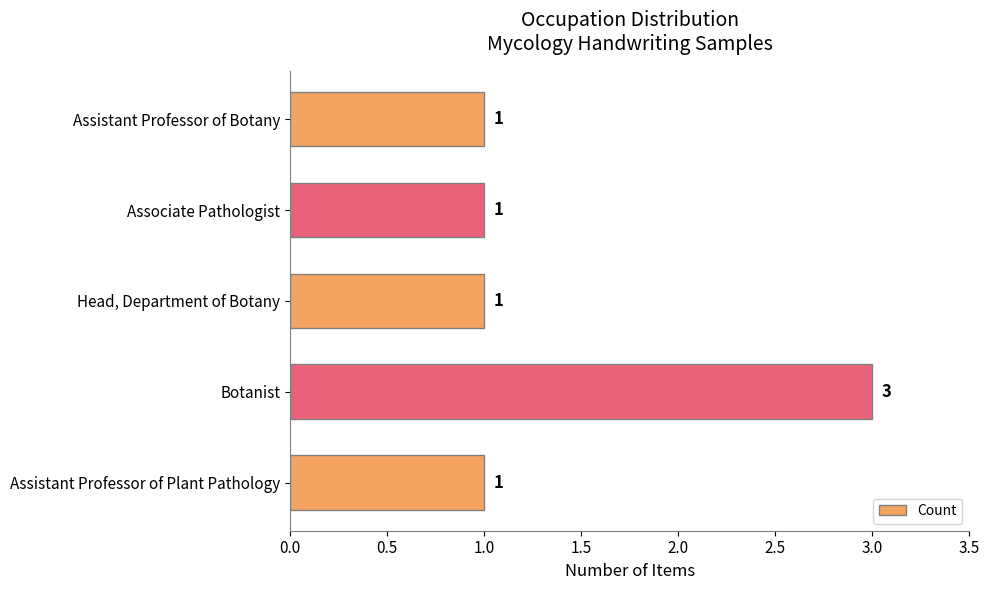

Reading bottom to top, list all the values displayed in this chart.

Assistant Professor of Plant Pathology=1	Botanist=3	Head, Department of Botany=1	Associate Pathologist=1	Assistant Professor of Botany=1